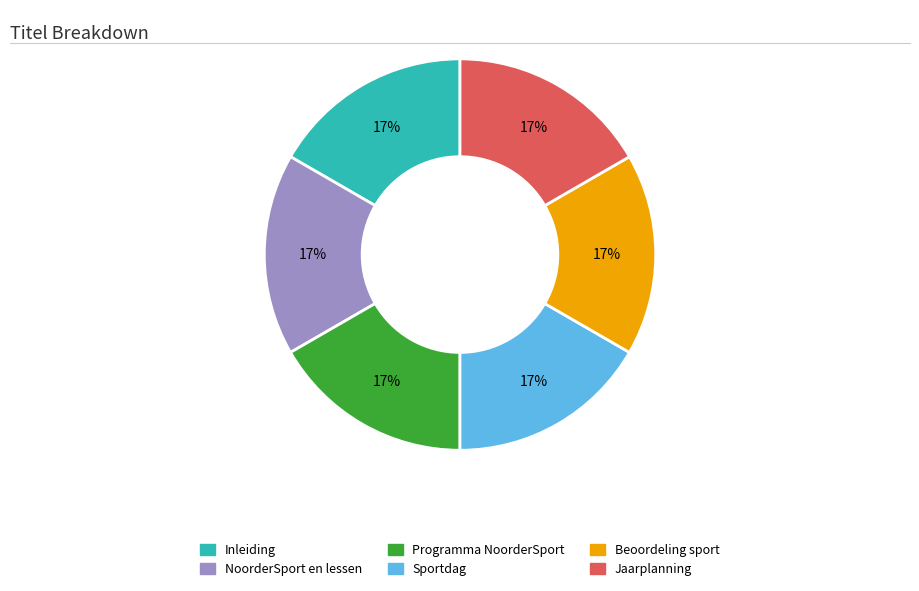

To the nearest percent, what portion does Programma NoorderSport represent?

17%